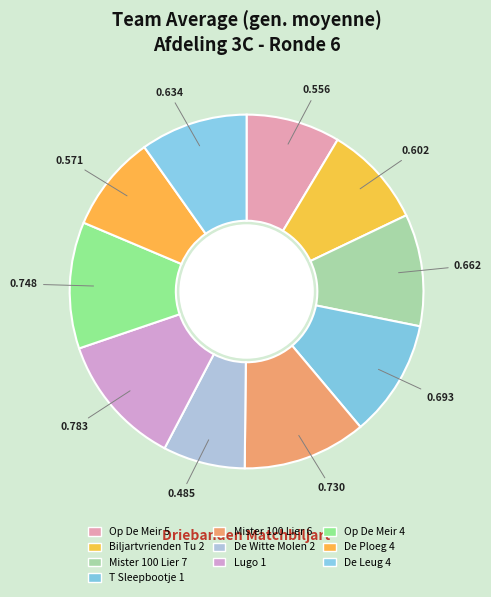

Is there any slice that represents more than half of the pie?

No